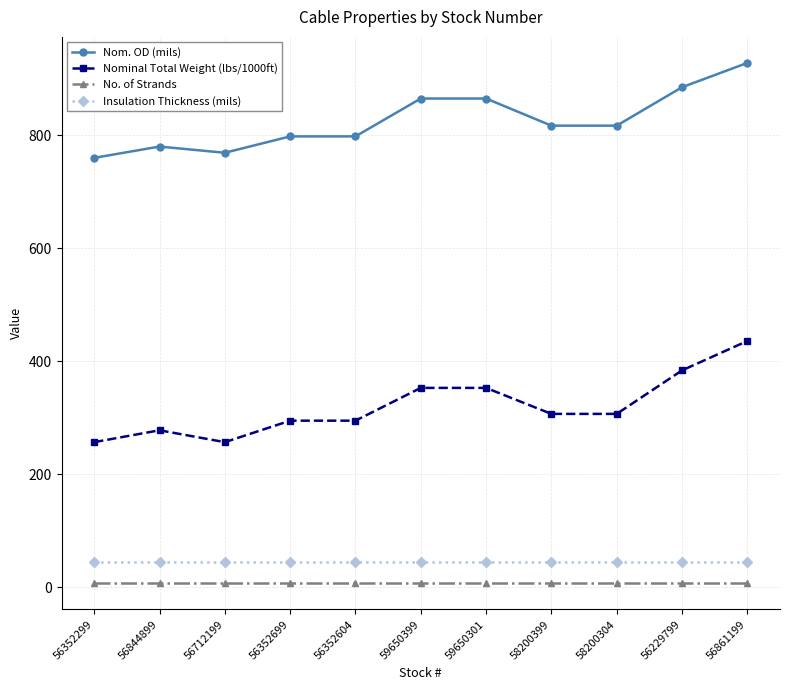

What is the approximate value of Insulation Thickness (mils) at 56352604?

45